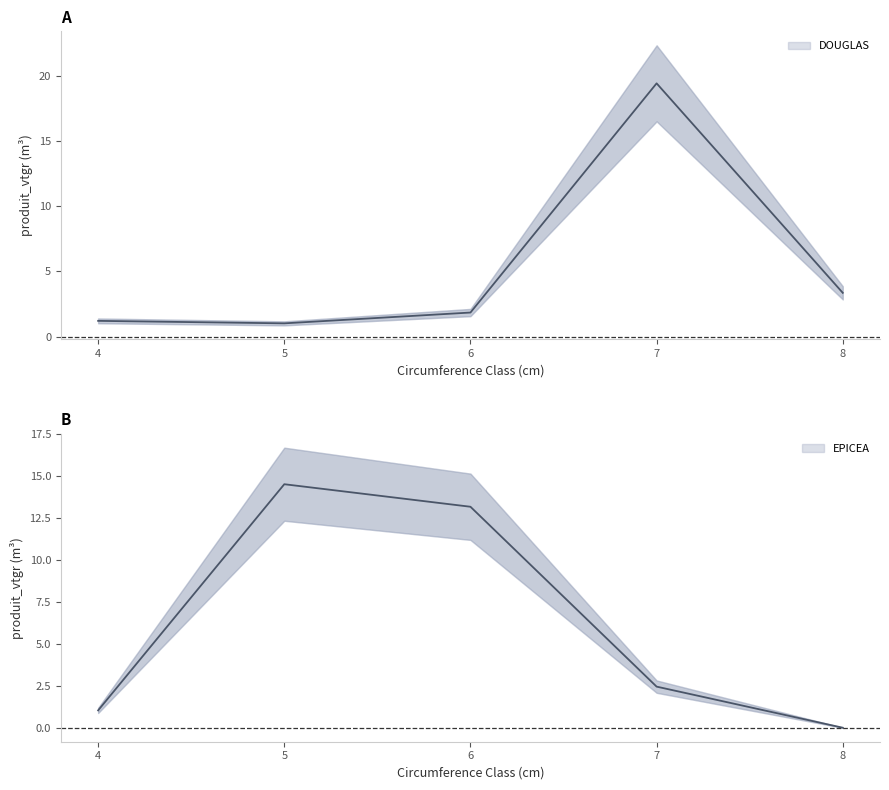

What is the value of the EPICEA point at the 2nd from the left?

14.5